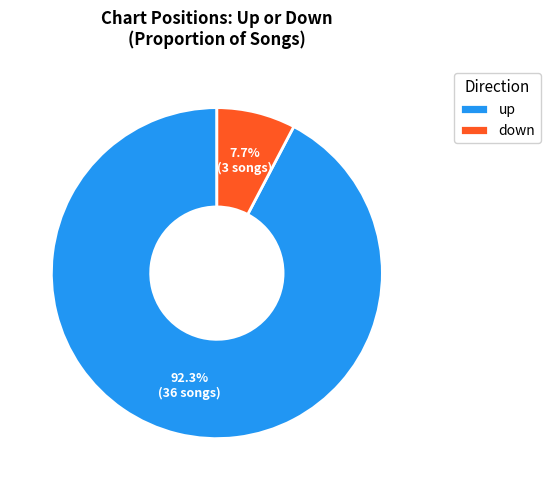

To the nearest percent, what percentage of the pie is down?

8%